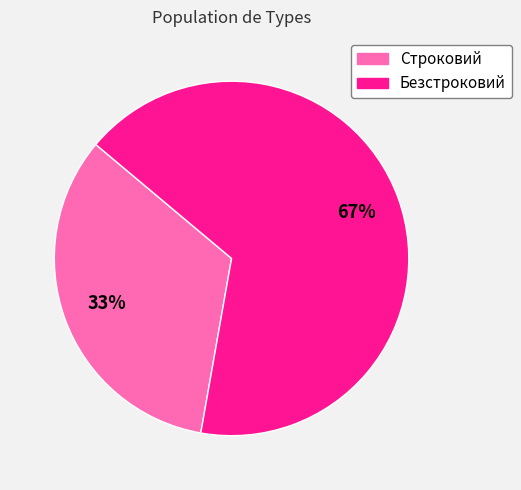

Which has a higher value, Строковий or Безстроковий?

Безстроковий